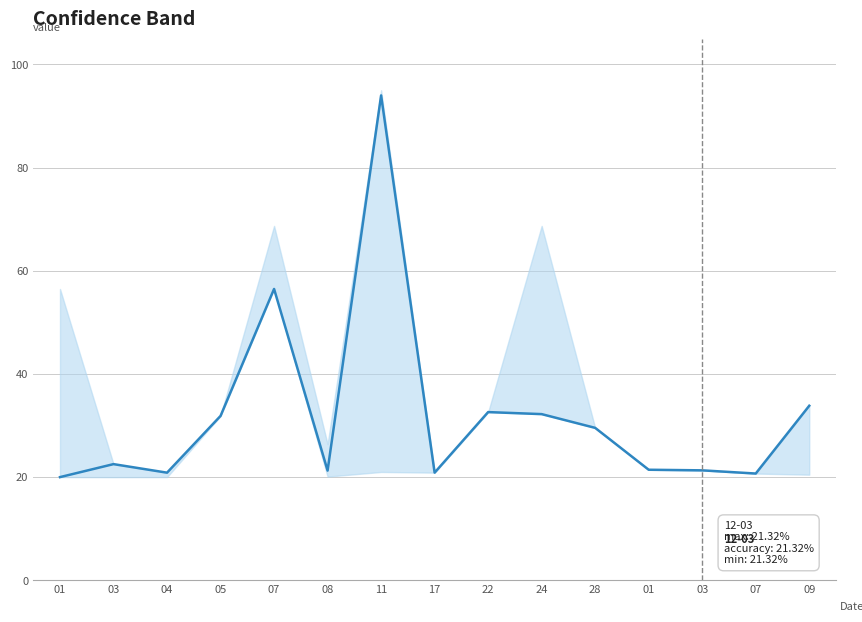

Reading left to right, list all the values displayed in this chart.

01=20.0	03=22.5	04=20.9	05=31.9	07=56.5	08=21.3	11=94.0	17=20.9	22=32.6	24=32.2	28=29.6	01=21.4	03=21.3	07=20.7	09=33.8